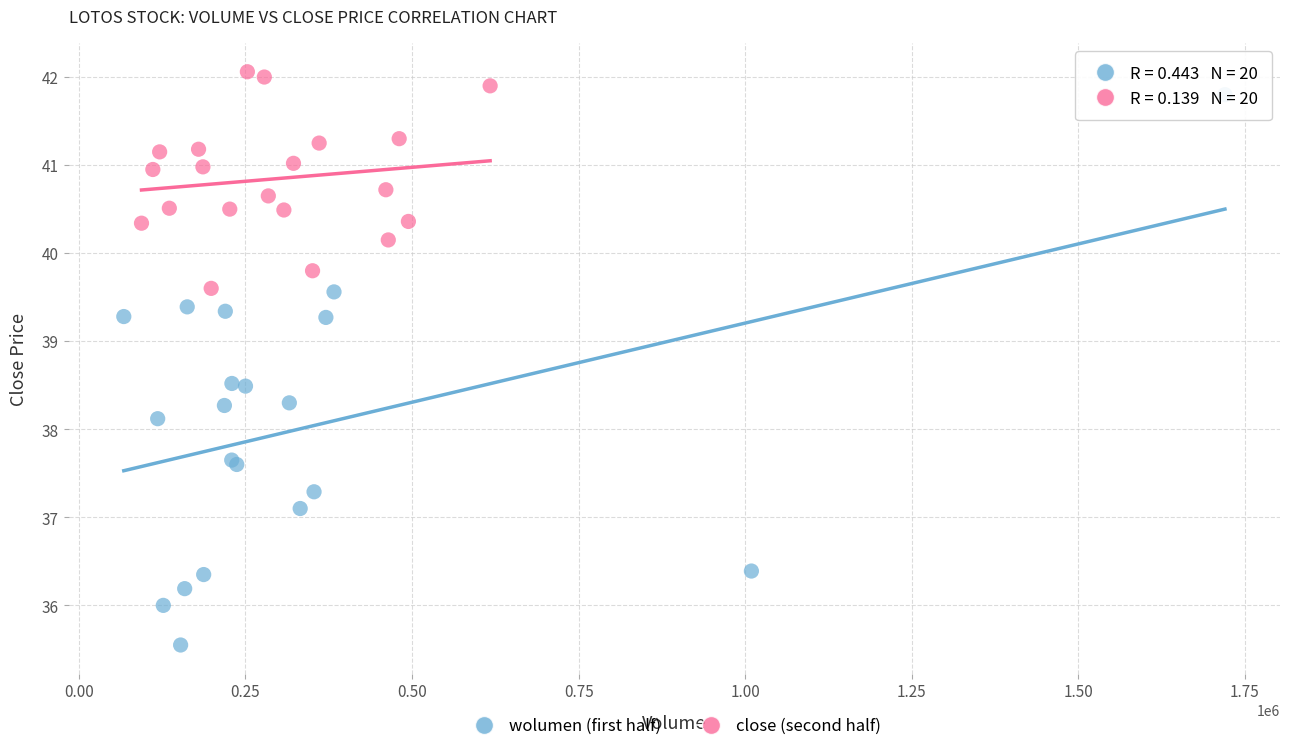

Which series has the widest spread of Y values?

wolumen (first half)